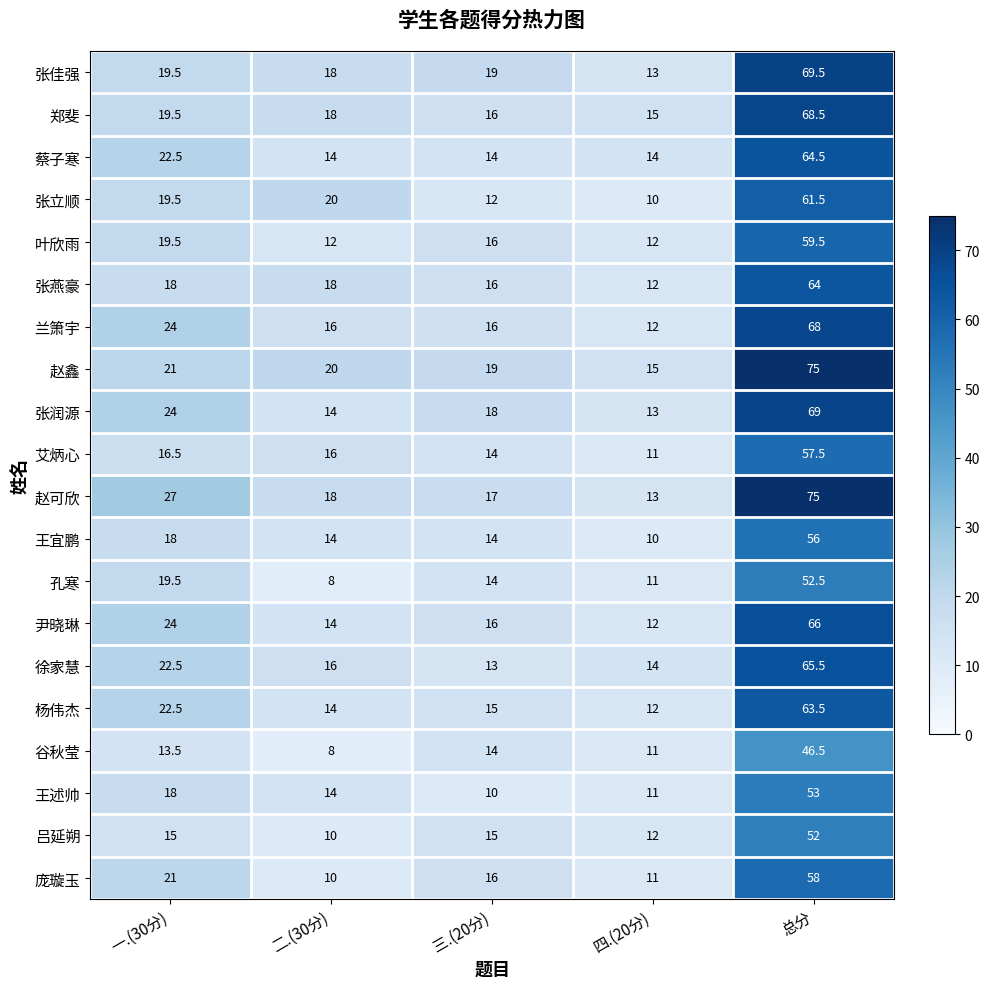

Rank the categories by 张立顺 value from lowest to highest.

四.(20分), 三.(20分), 一.(30分), 二.(30分), 总分